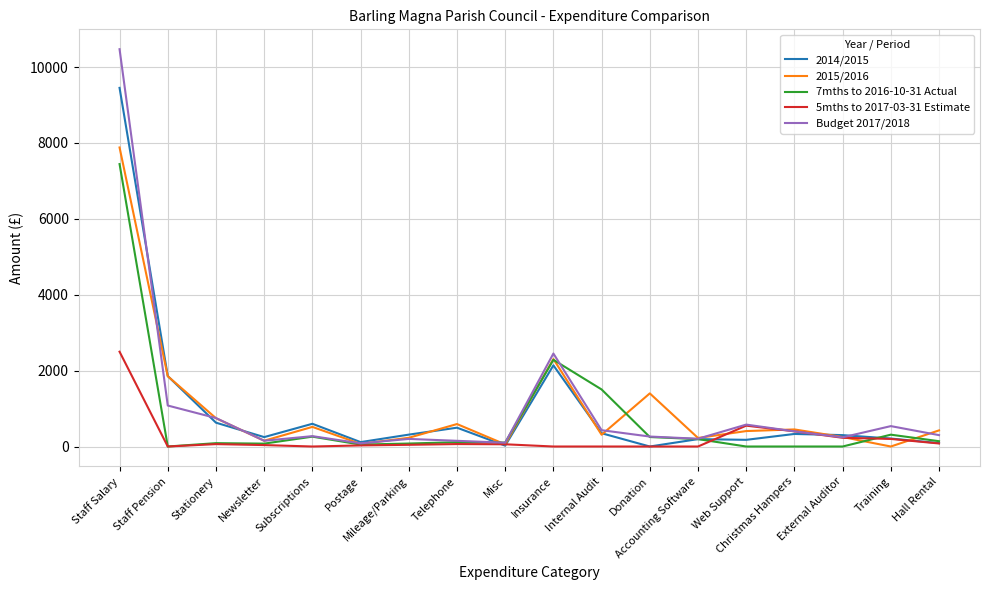

True or false: 2014/2015 has a value of 23.0 at Misc.

True